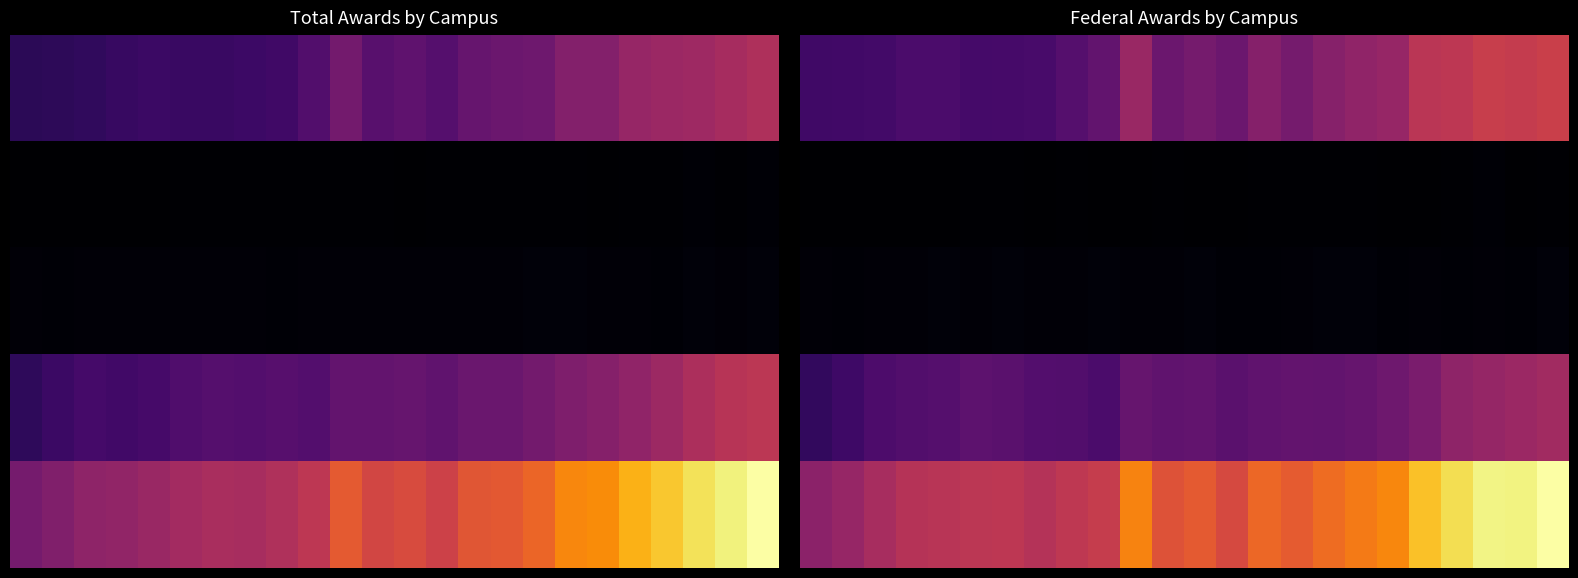

How many data points does each series have?

24